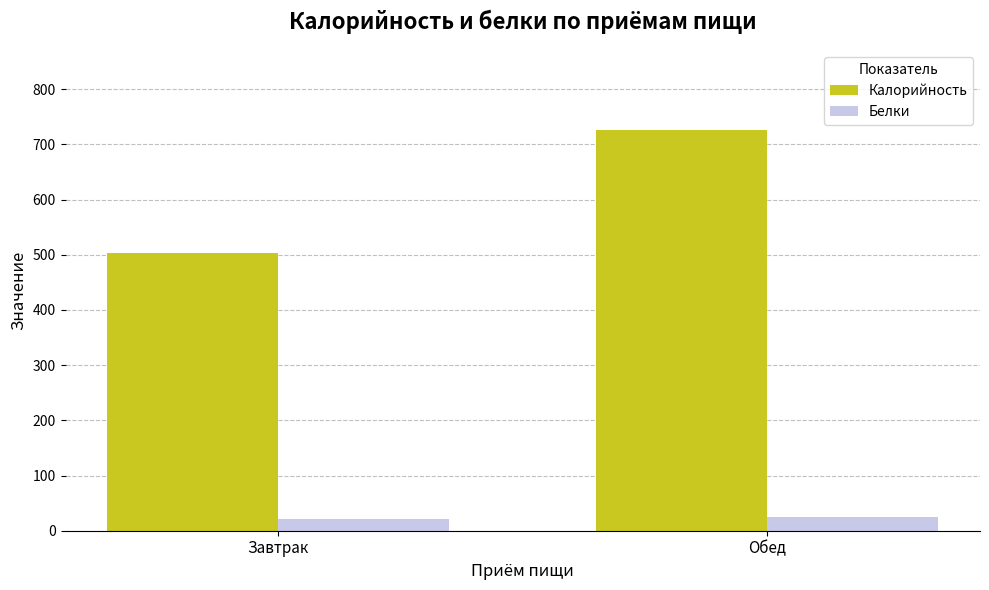

What is the average value of the Белки series?

22.2